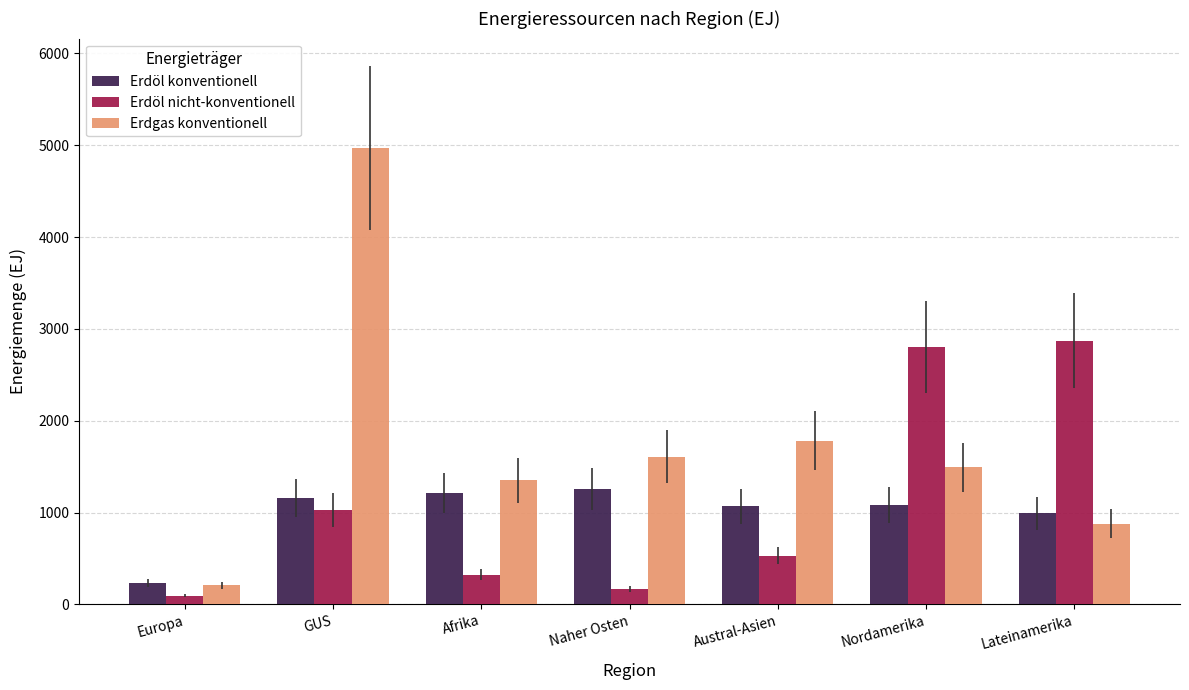

At how many categories does at least one series exceed 2319?

3